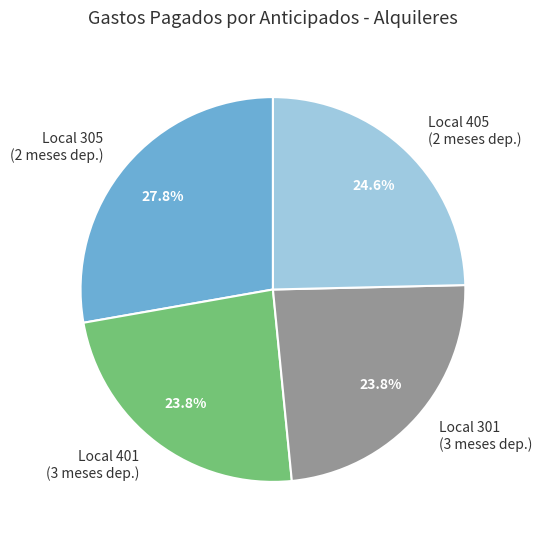

Is there a majority slice in this chart?

No